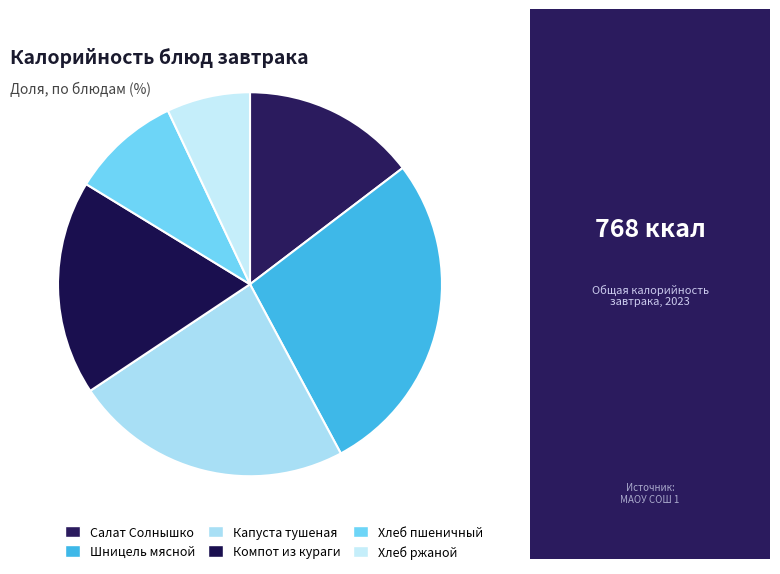

How many slices are in this pie chart?

6